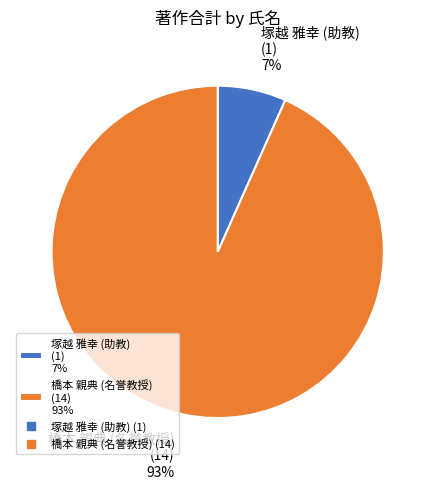

Which category has the smallest portion of the pie?

塚越 雅幸 (助教) (1) 7%